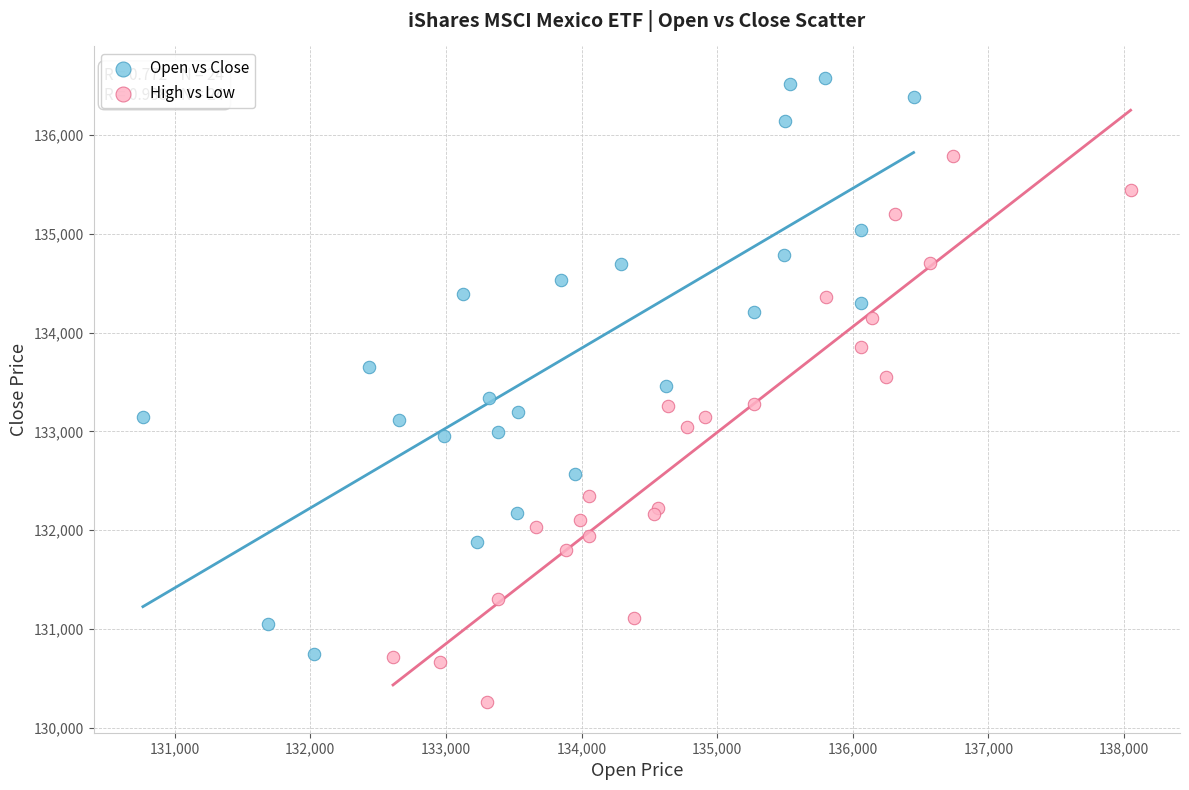

Which series contains the lowest Y value?

High vs Low